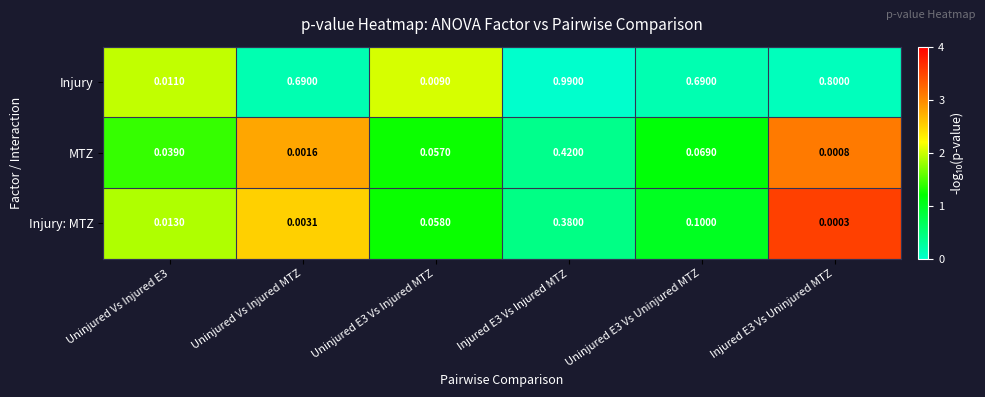

At Uninjured E3 Vs Uninjured MTZ, list the series in order from smallest to largest.

MTZ, Injury: MTZ, Injury